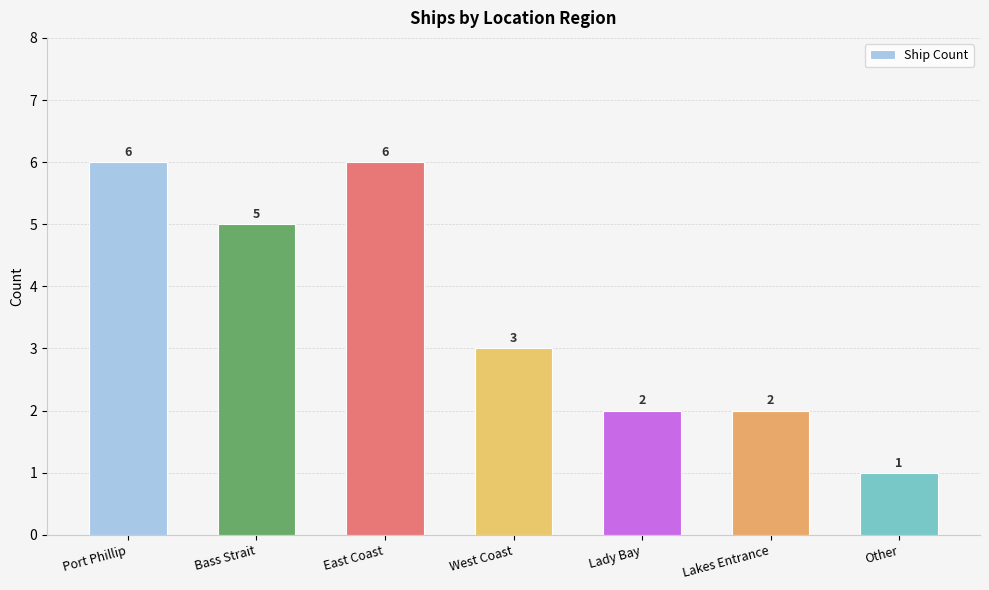

How many values are between 2 and 6?

6